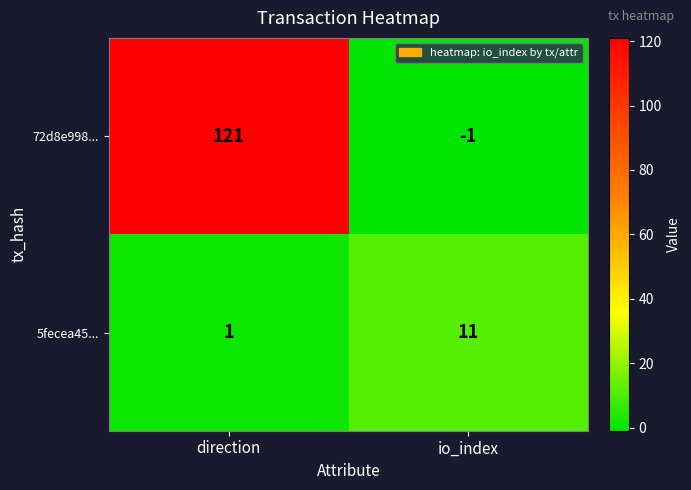

At direction, list the series in order from smallest to largest.

5fecea45..., 72d8e998...